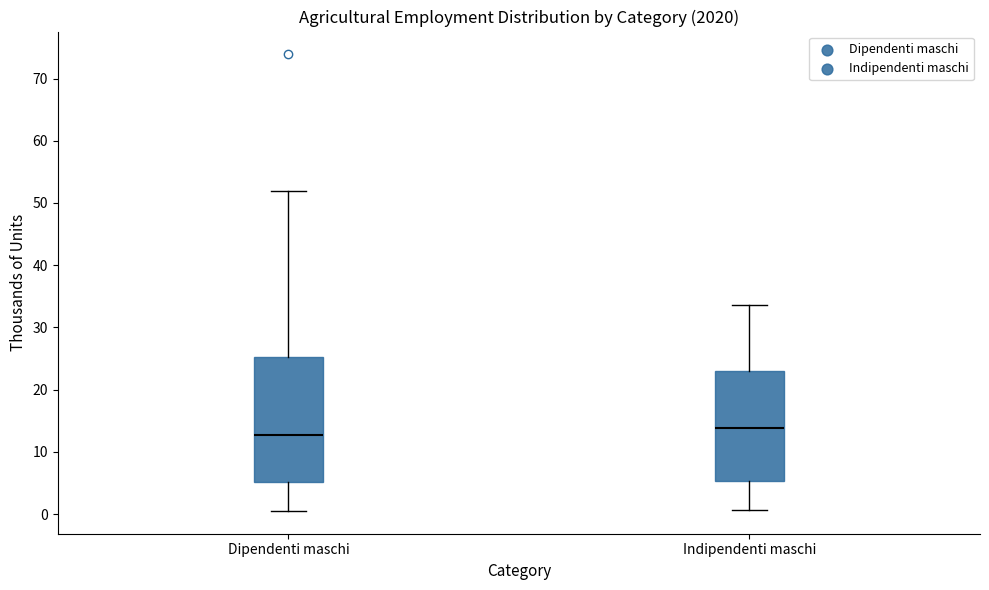

Which box's median line is the lowest?

Dipendenti maschi